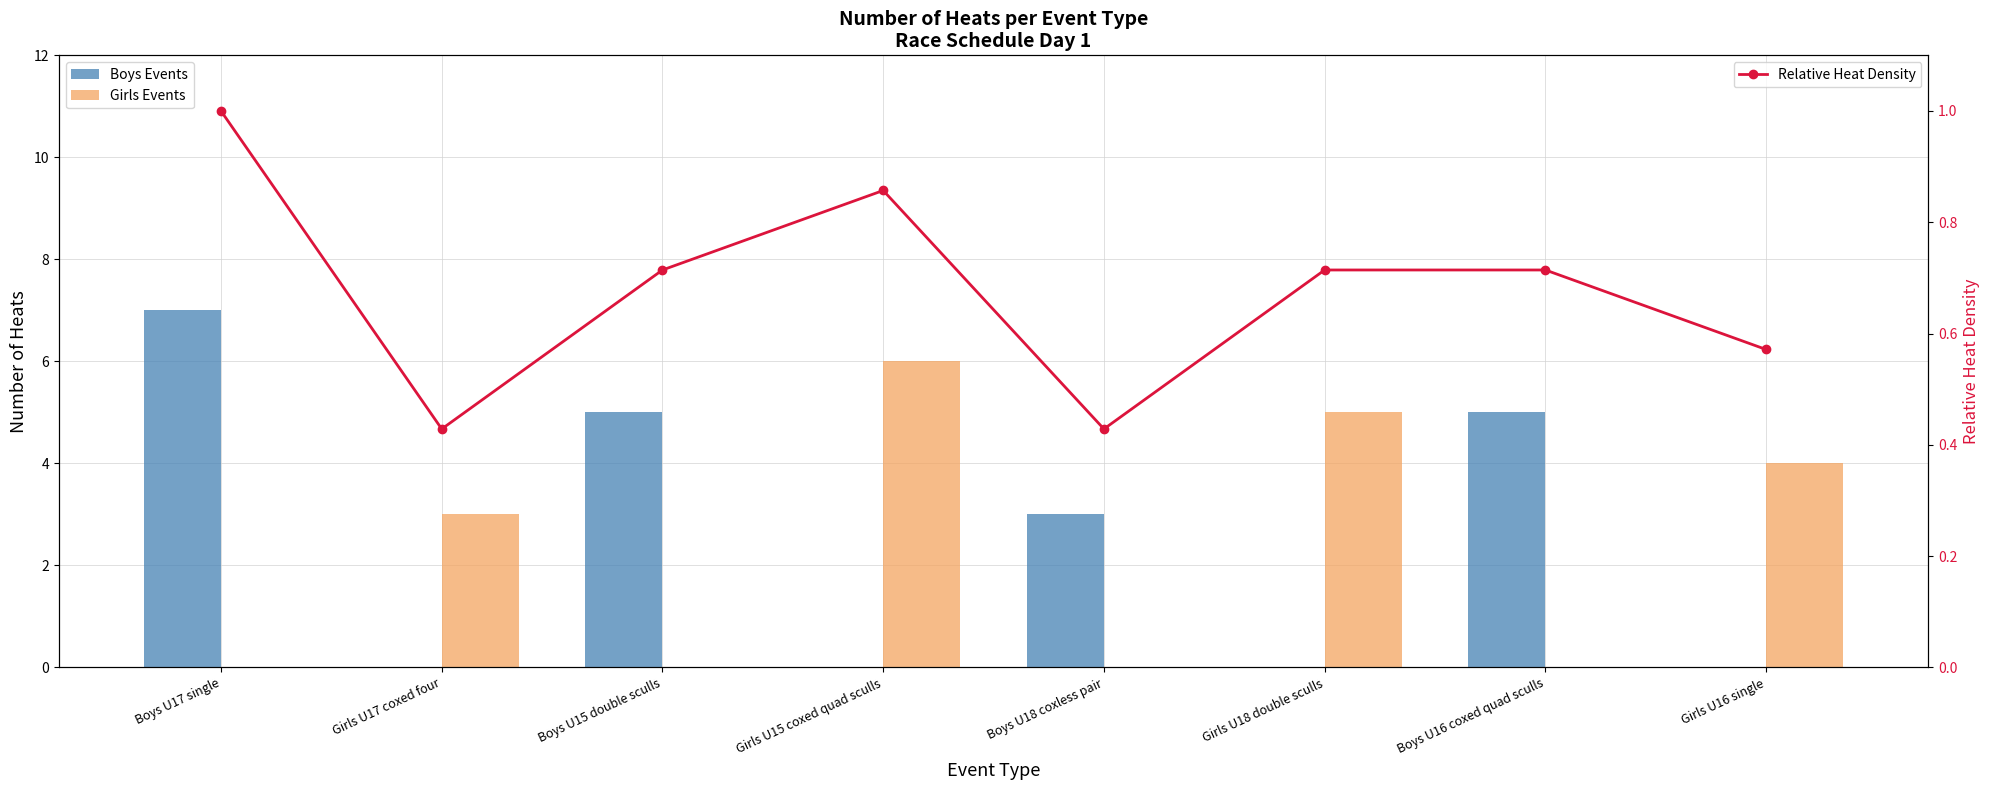

Reading left to right, transcribe all the data shown in this chart.

Boys Events: Boys U17 single=7.0	Girls U17 coxed four=0.0	Boys U15 double sculls=5.0	Girls U15 coxed quad sculls=0.0	Boys U18 coxless pair=3.0	Girls U18 double sculls=0.0	Boys U16 coxed quad sculls=5.0	Girls U16 single=0.0
Girls Events: Boys U17 single=0.0	Girls U17 coxed four=3.0	Boys U15 double sculls=0.0	Girls U15 coxed quad sculls=6.0	Boys U18 coxless pair=0.0	Girls U18 double sculls=5.0	Boys U16 coxed quad sculls=0.0	Girls U16 single=4.0
Relative Heat Density: Boys U17 single=1.0	Girls U17 coxed four=0.4	Boys U15 double sculls=0.7	Girls U15 coxed quad sculls=0.9	Boys U18 coxless pair=0.4	Girls U18 double sculls=0.7	Boys U16 coxed quad sculls=0.7	Girls U16 single=0.6